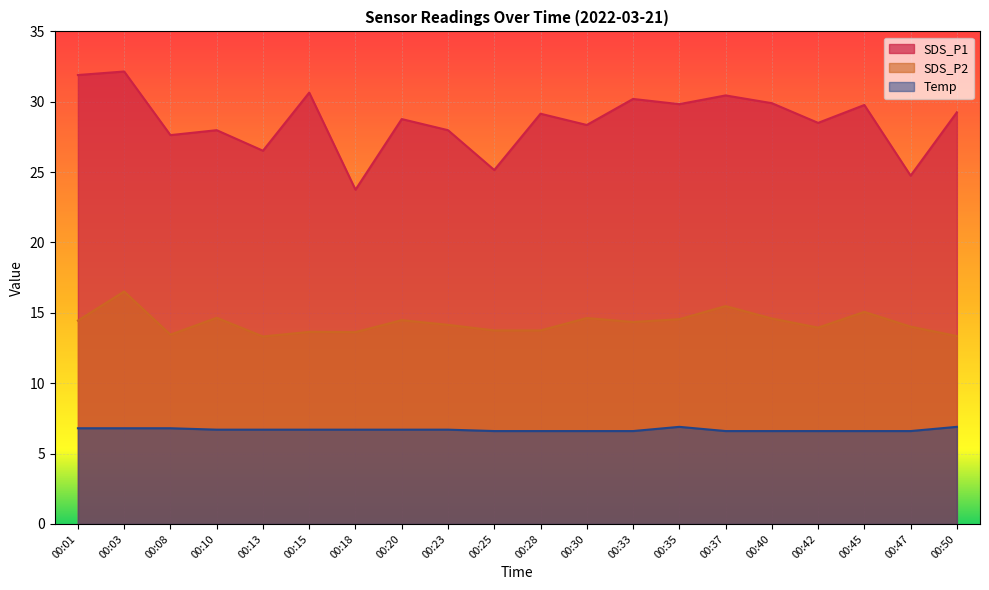

Does the chart display data point markers on the line(s)?

No